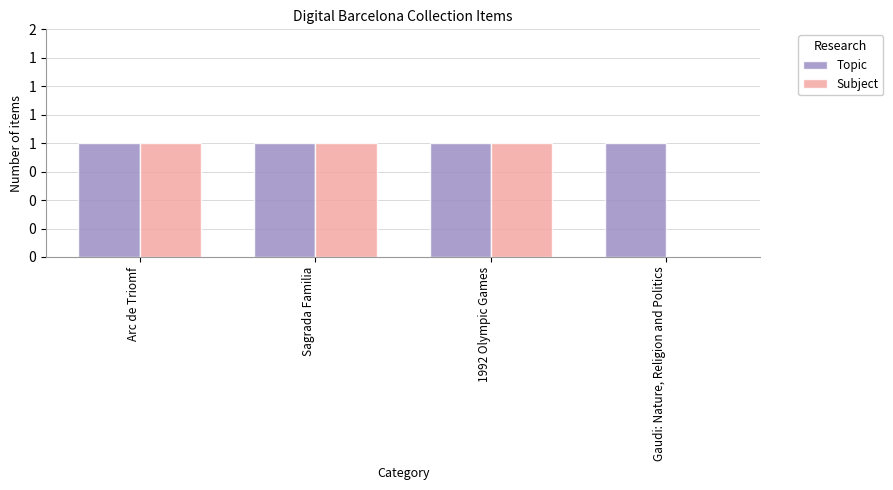

Which series changed the most between Arc de Triomf and Gaudi: Nature, Religion and Politics?

Subject